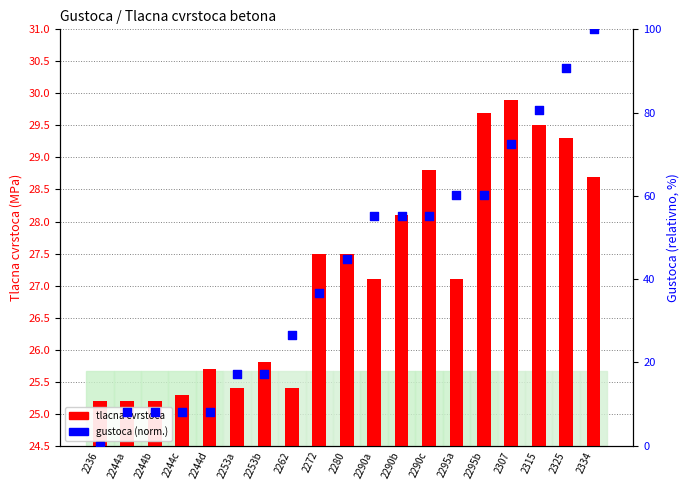

Which series has the largest total across all categories?

gustoca (norm.)